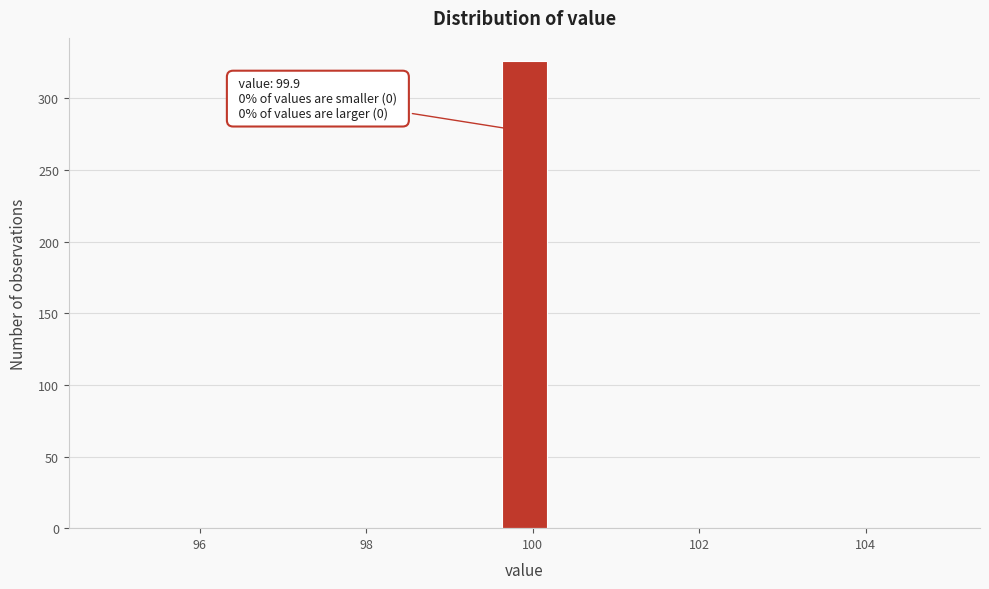

Around what value on the x-axis is the tallest bar? Give the approximate position of its centre, as read against the axis.

100.0